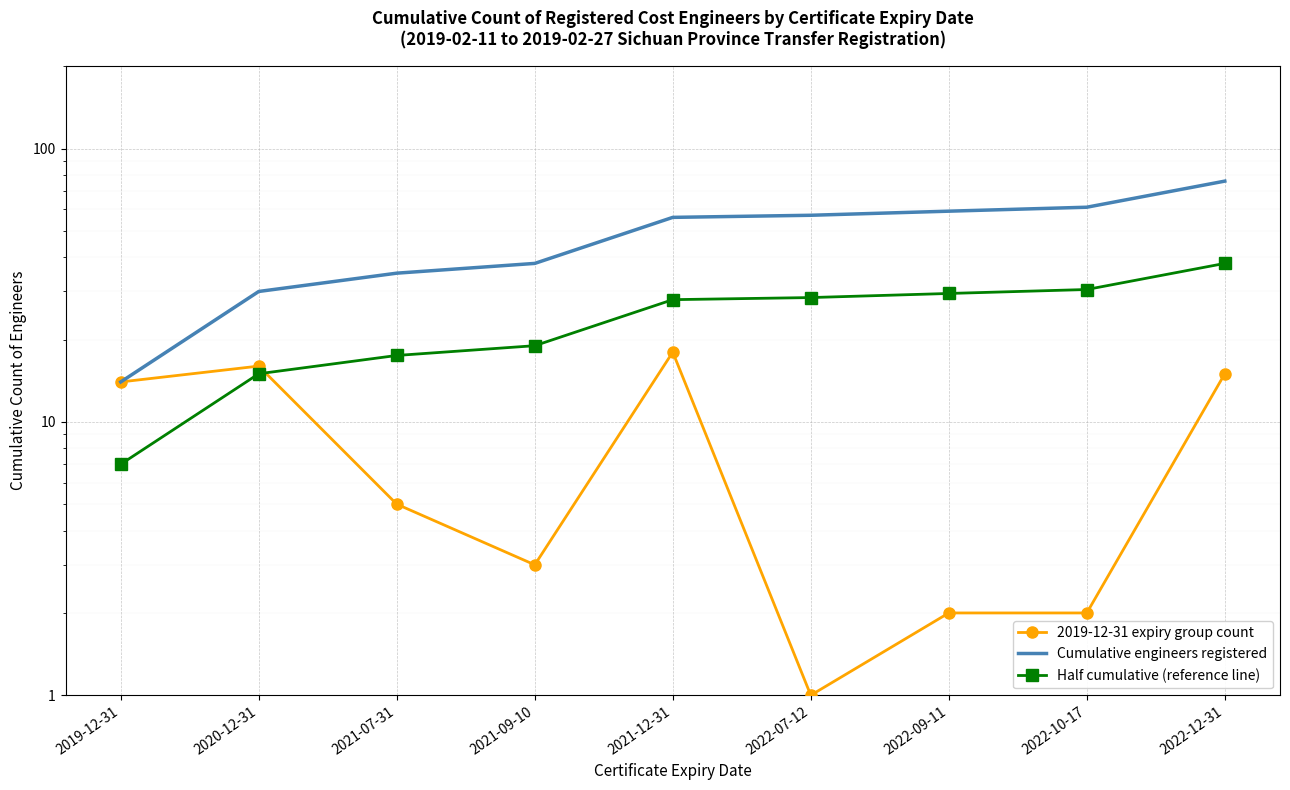

The Cumulative engineers registered series shows 56.0 at 2021-12-31. True or false?

True